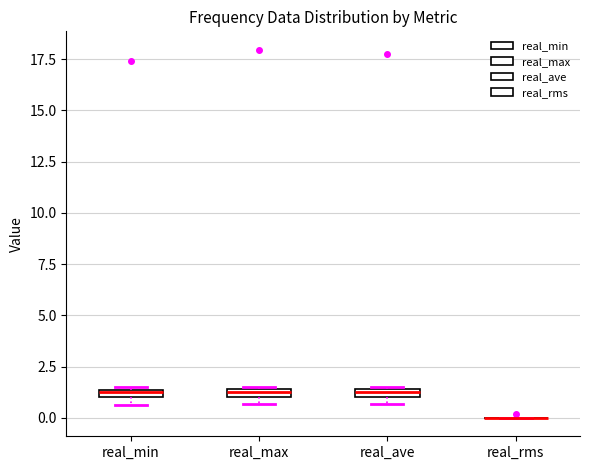

Where is the upper edge of the box for real_max on the y-axis? The values are not printed on the chart, so give them approximately, as read against the axis.

1.5